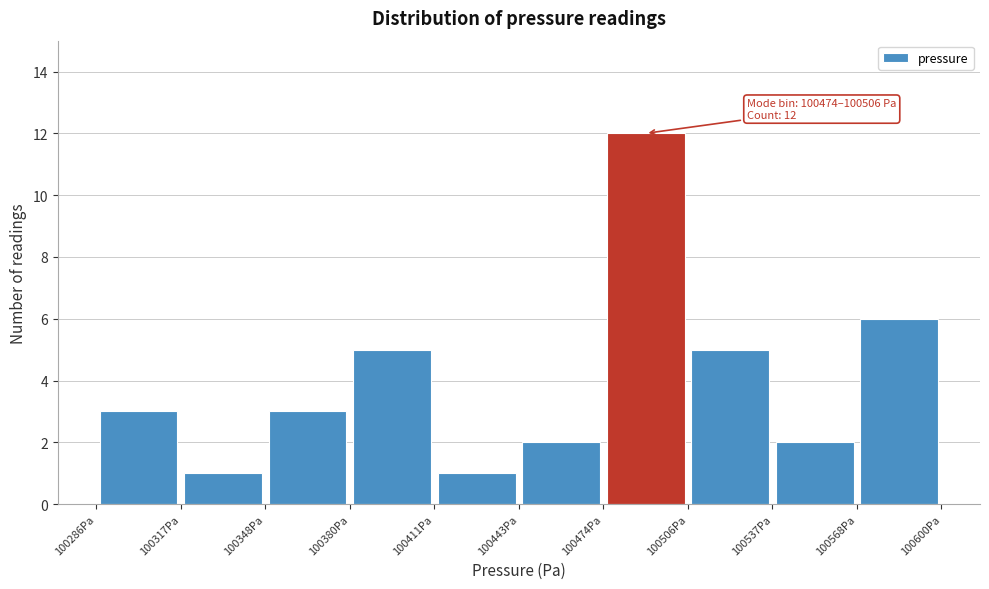

Which range on the x-axis has the tallest bar?

100475 to 100505